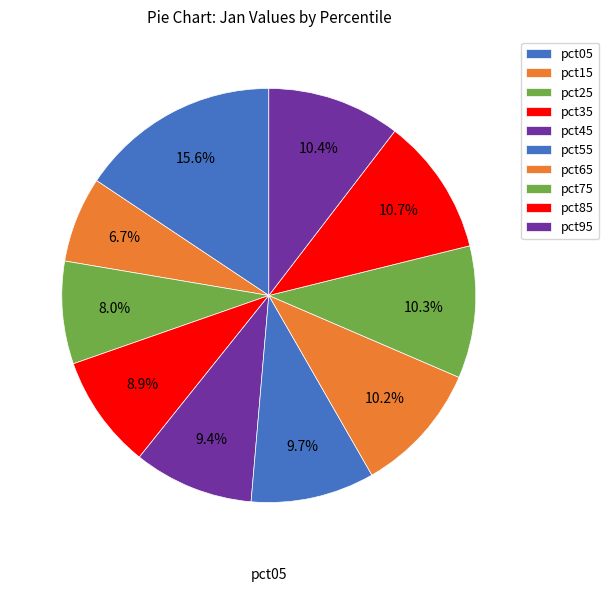

Which has a higher value, pct65 or pct25?

pct65